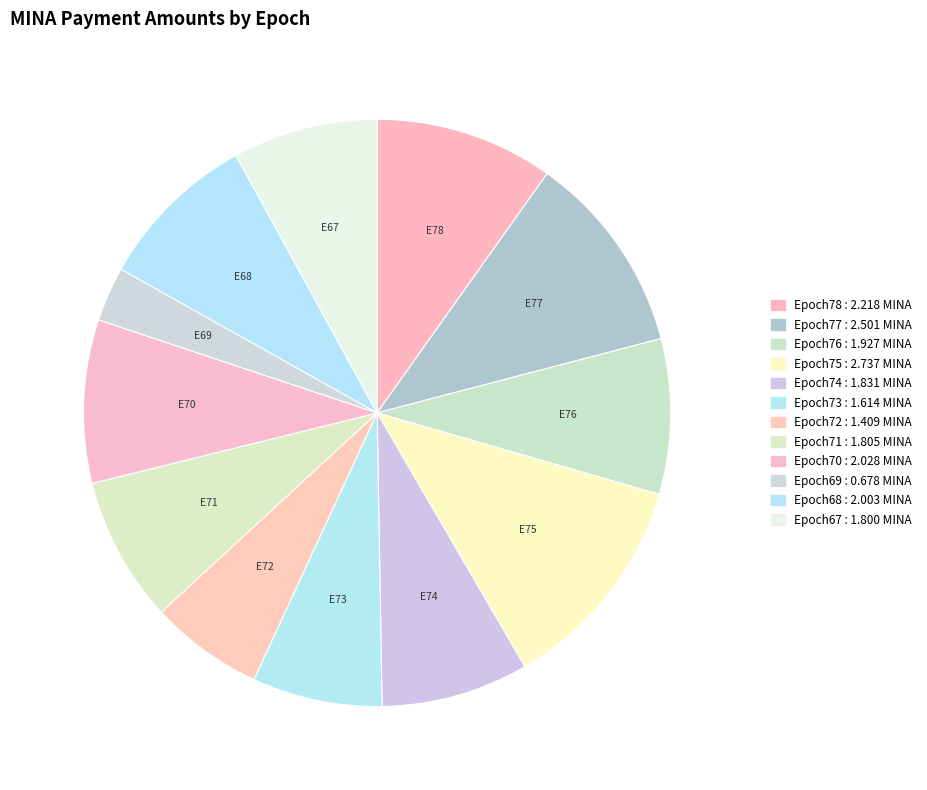

Is there any slice that represents more than half of the pie?

No